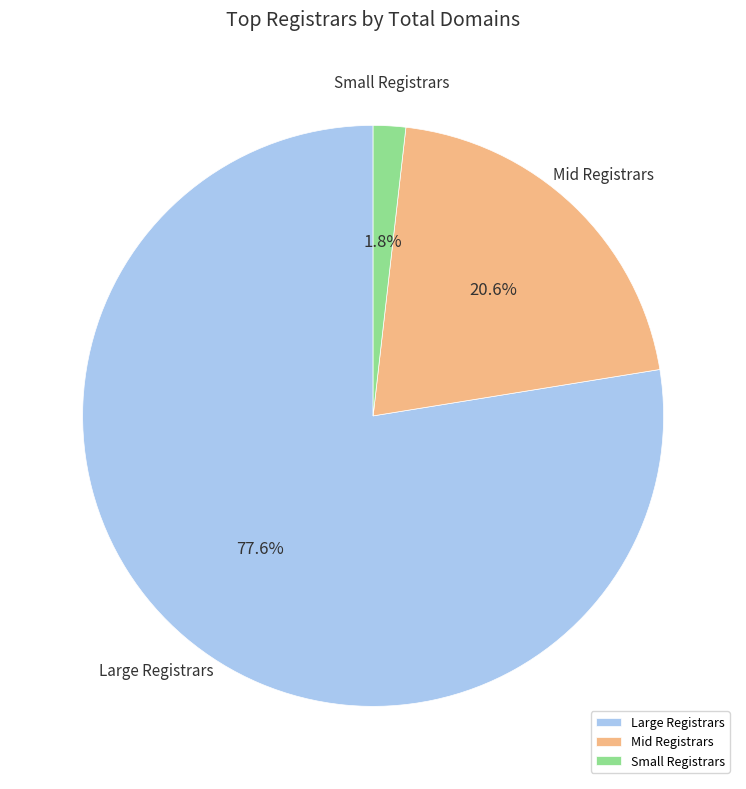

Rank the categories by value from lowest to highest.

Small Registrars, Mid Registrars, Large Registrars